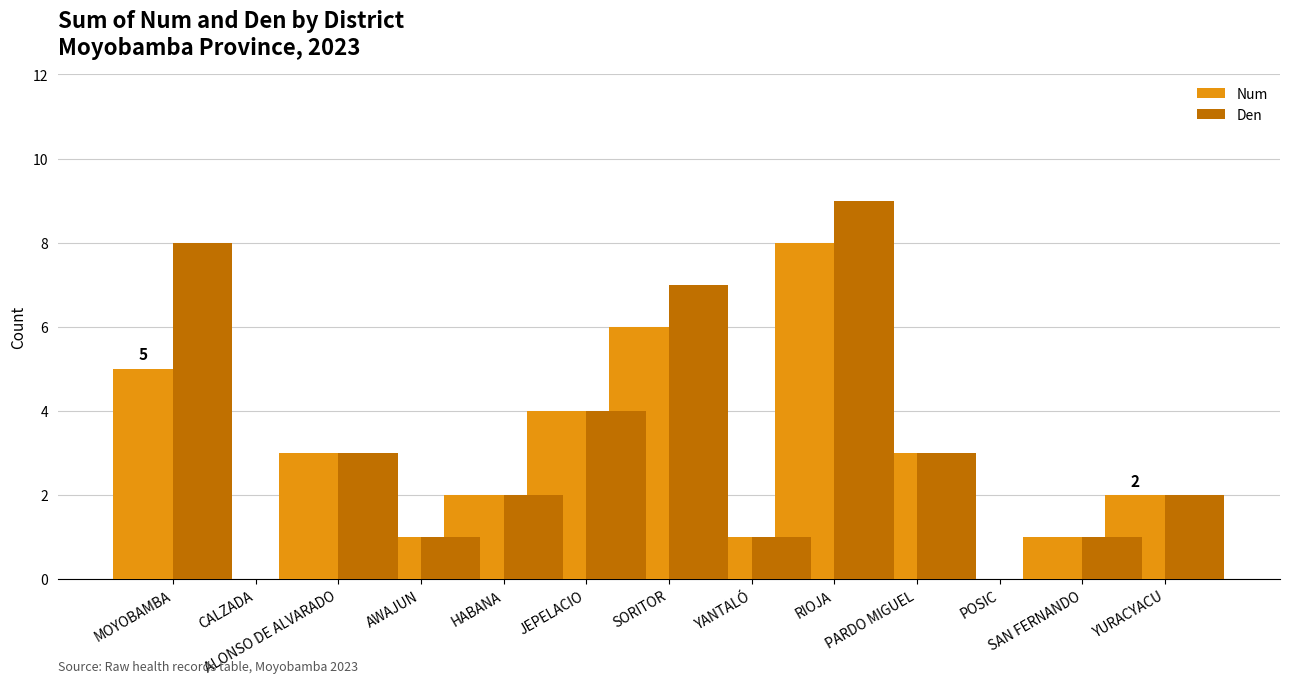

What is the average value of the Num series?

3